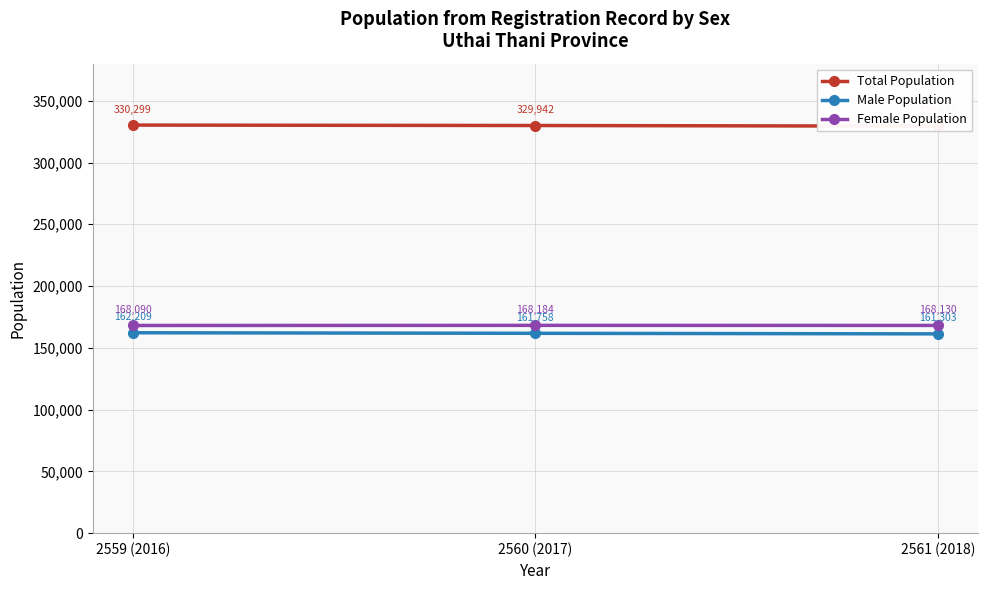

Is this an area chart (filled region under the line)?

No